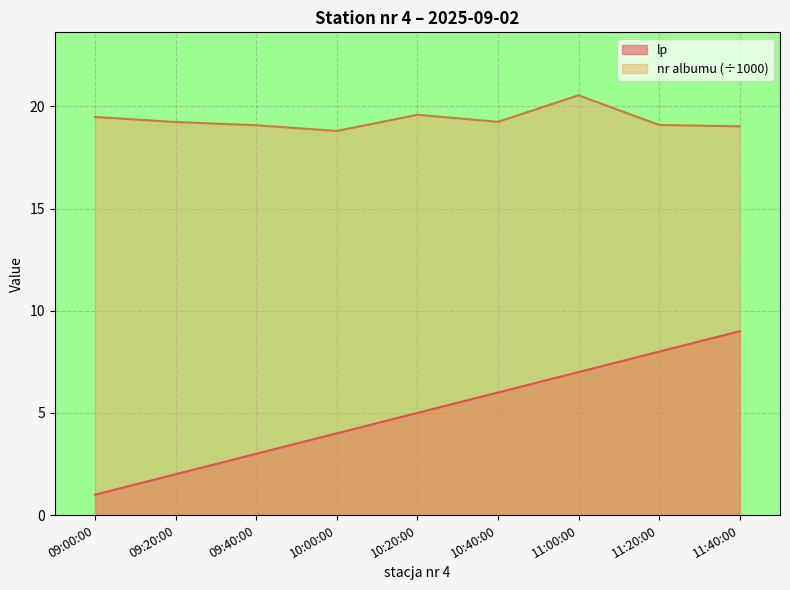

Rank the series at 09:40:00 from lowest to highest value.

lp, nr albumu (÷1000)